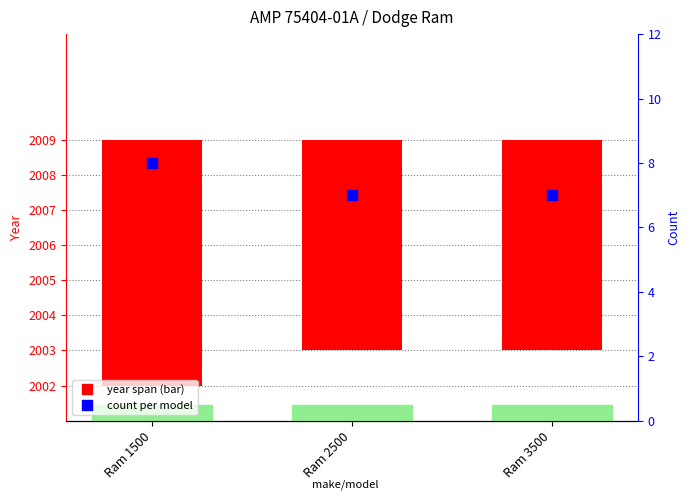

Which series has the largest total across all categories?

count per model